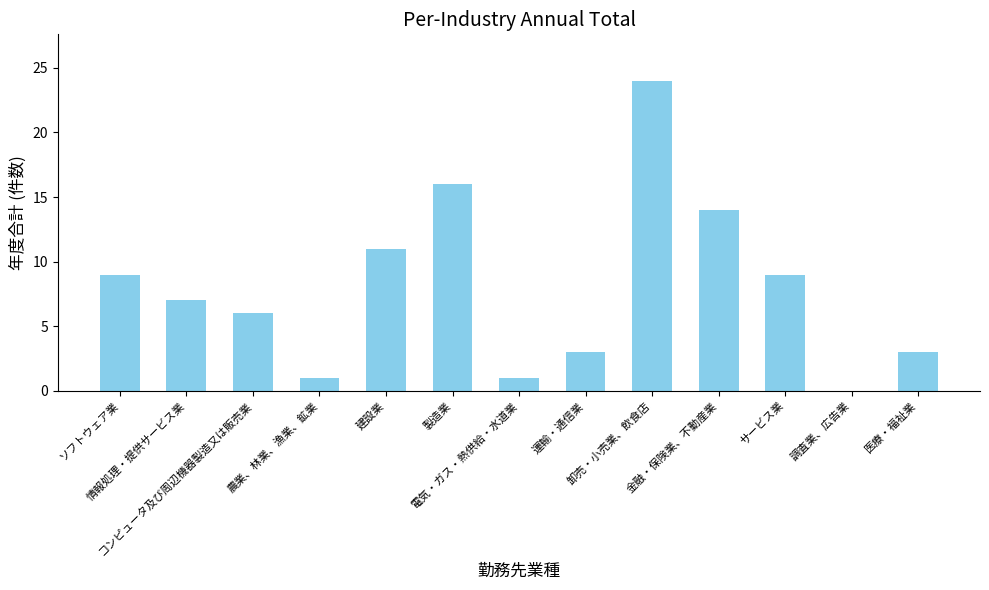

Read the value at サービス業, to the nearest 5.

10